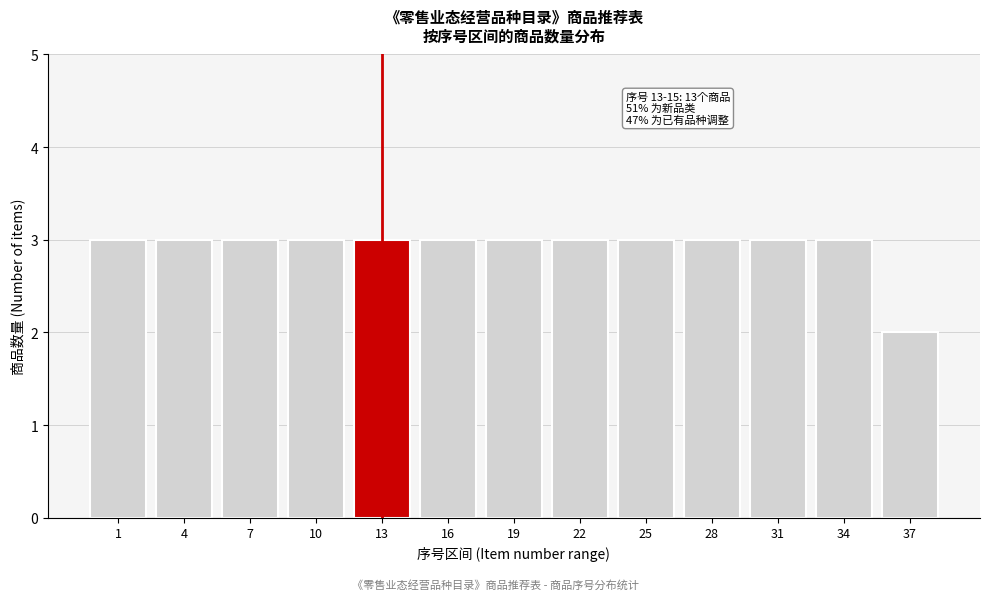

Reading left to right, what are all the values shown in this chart?

3	3	3	3	3	3	3	3	3	3	3	3	2